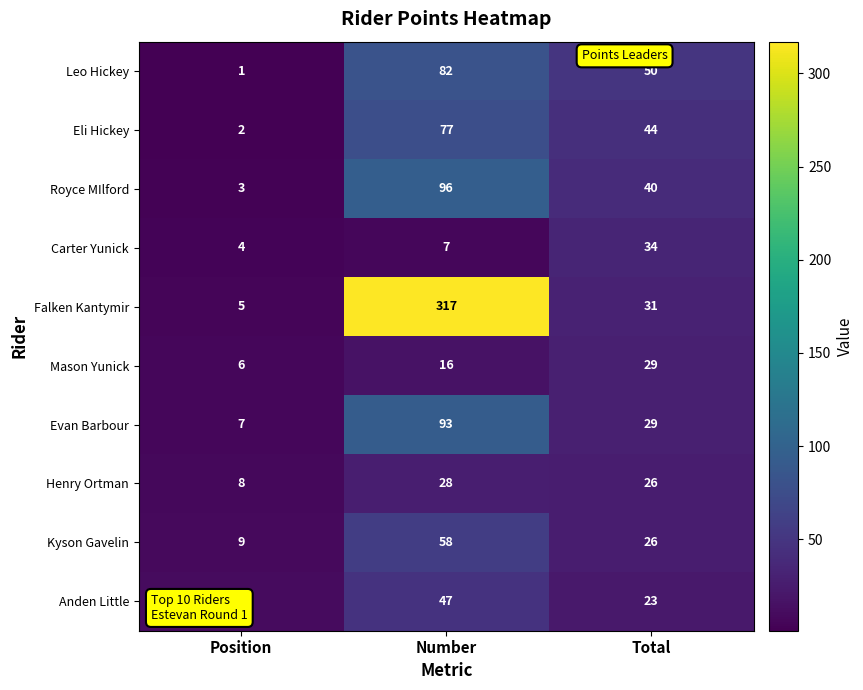

Which label corresponds to the smallest value in the chart?

Position